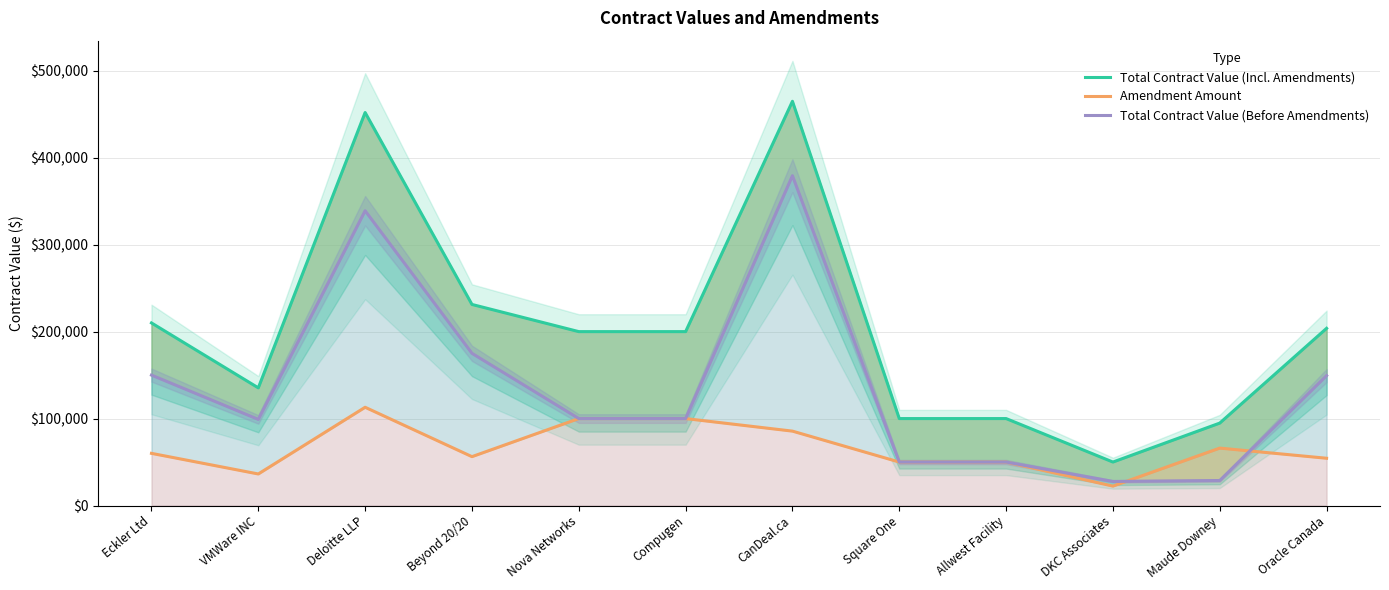

How many distinct data groups are displayed?

3